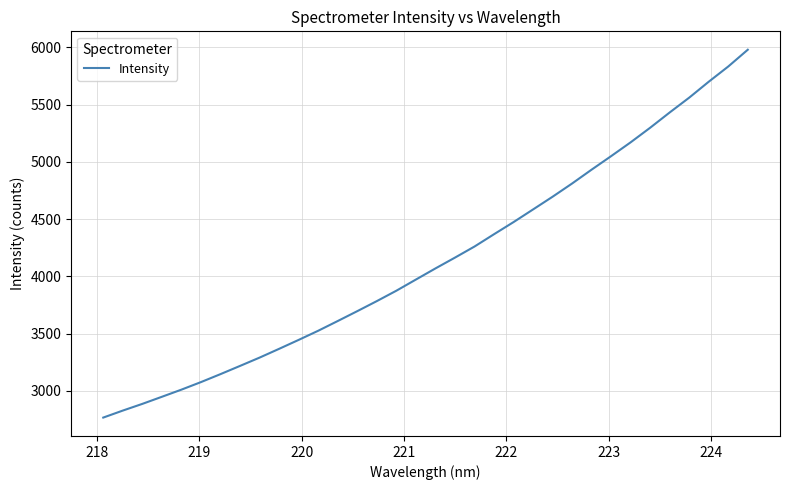

What is the difference between the maximum and minimum values?

3213.6